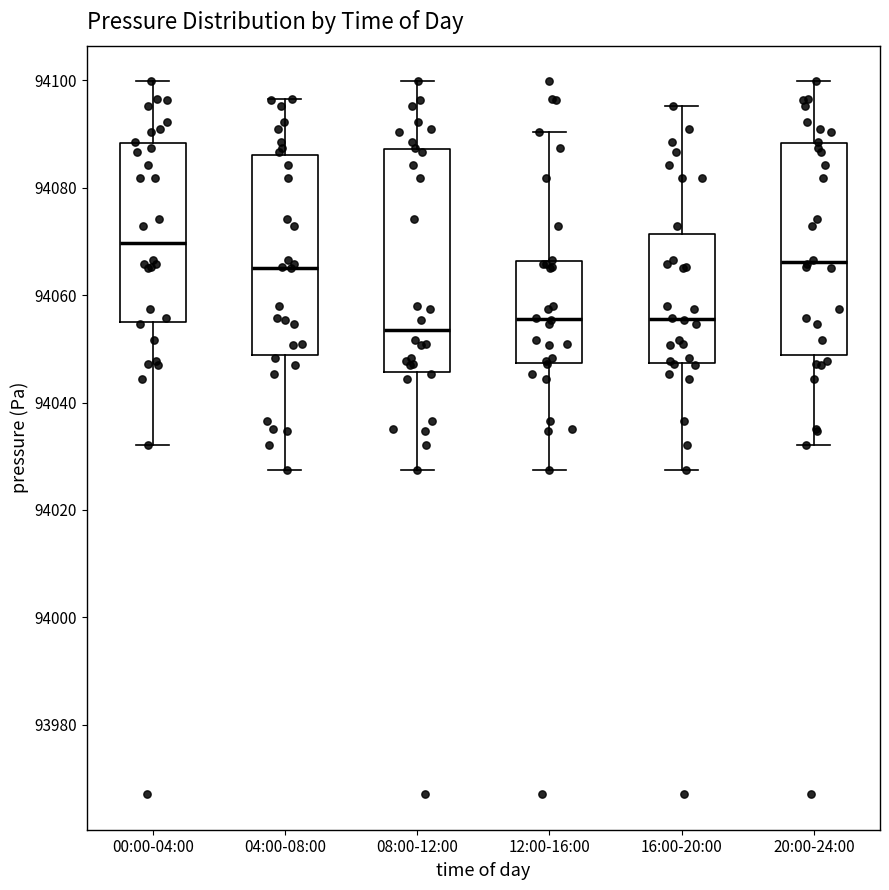

Reading left to right, transcribe this box plot: for each box, give where its median line is, the range the box spans, and where its two whiskers end, as read against the y-axis. The values are not printed on the chart, so give them approximately, as read against the axis.

00:00-04:00: median 94070, box 94054 to 94088, whiskers 94032 to 94100
04:00-08:00: median 94066, box 94048 to 94086, whiskers 94028 to 94096
08:00-12:00: median 94054, box 94046 to 94088, whiskers 94028 to 94100
12:00-16:00: median 94056, box 94048 to 94066, whiskers 94028 to 94090
16:00-20:00: median 94056, box 94048 to 94072, whiskers 94028 to 94096
20:00-24:00: median 94066, box 94048 to 94088, whiskers 94032 to 94100